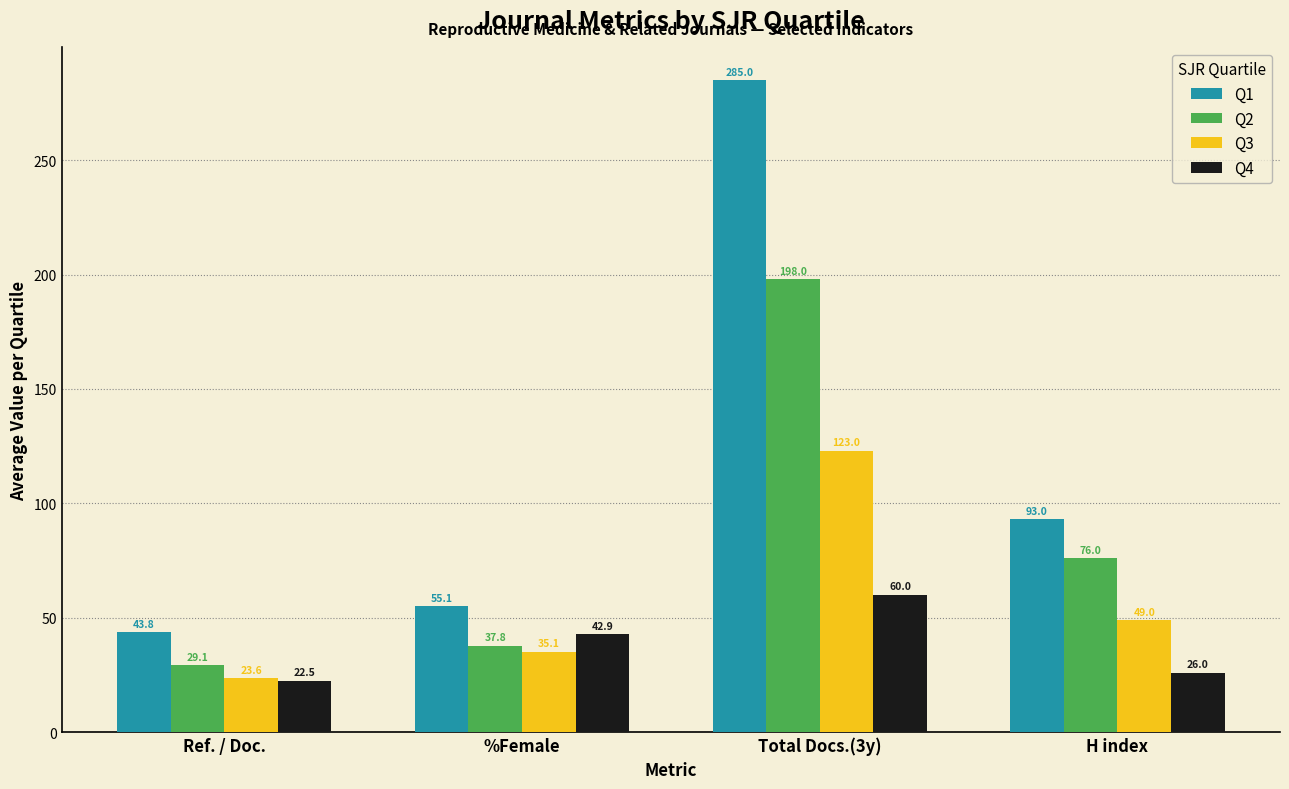

Read the Q1 value at H index.

93.0